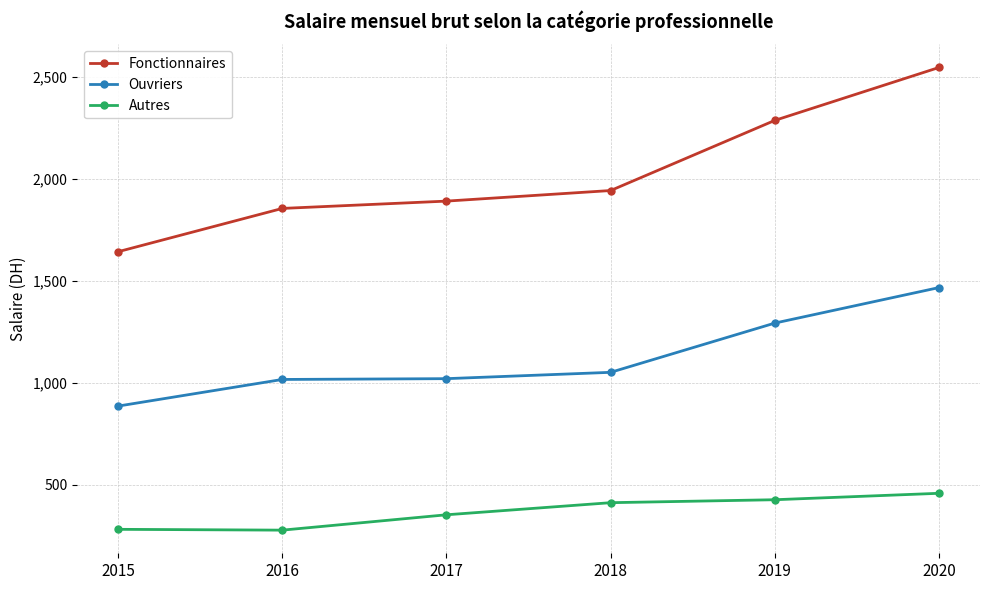

What is the value of the Ouvriers point at the 5th from the left?

1292.5